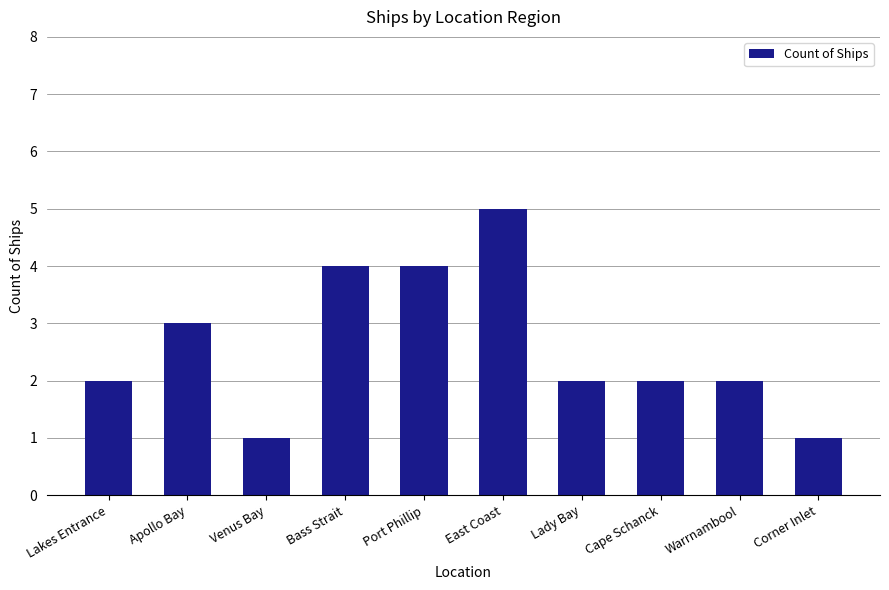

What is the sum of the values at Lady Bay and Cape Schanck?

4